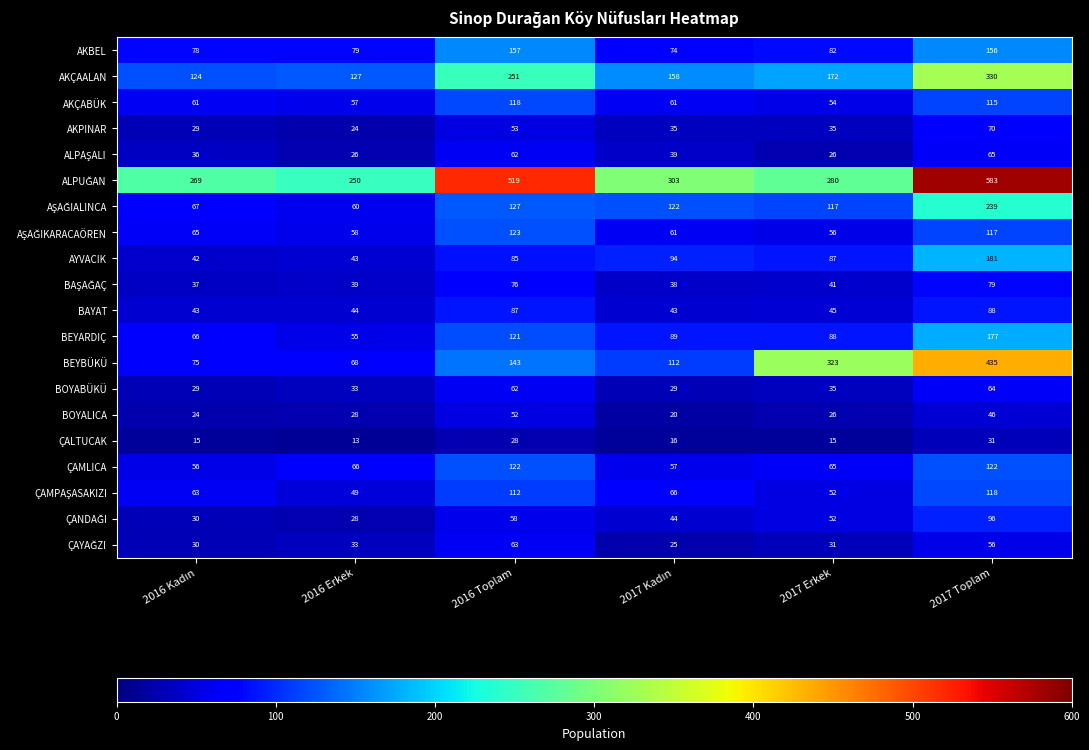

At which category is the sum across all series the highest?

2017 Toplam